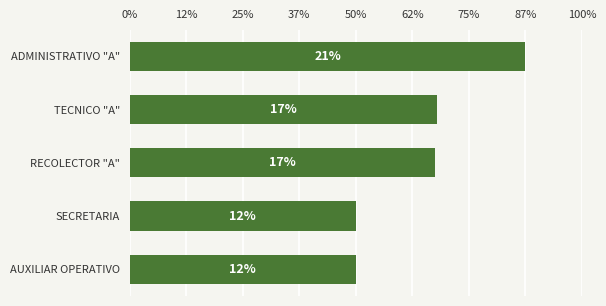

Does the chart contain any negative values?

No